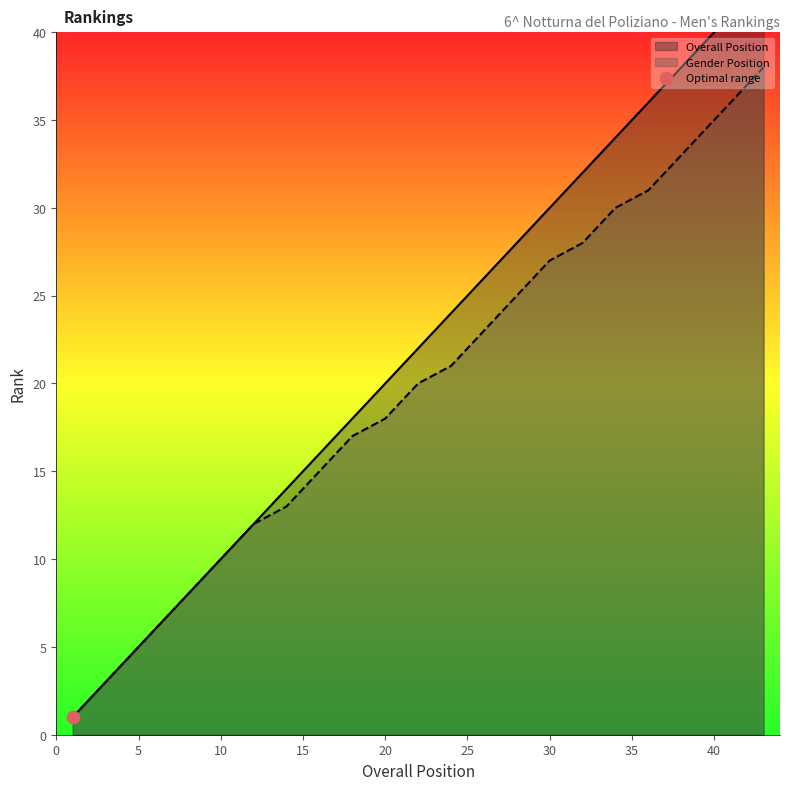

Which series has the largest total across all categories?

Overall Position